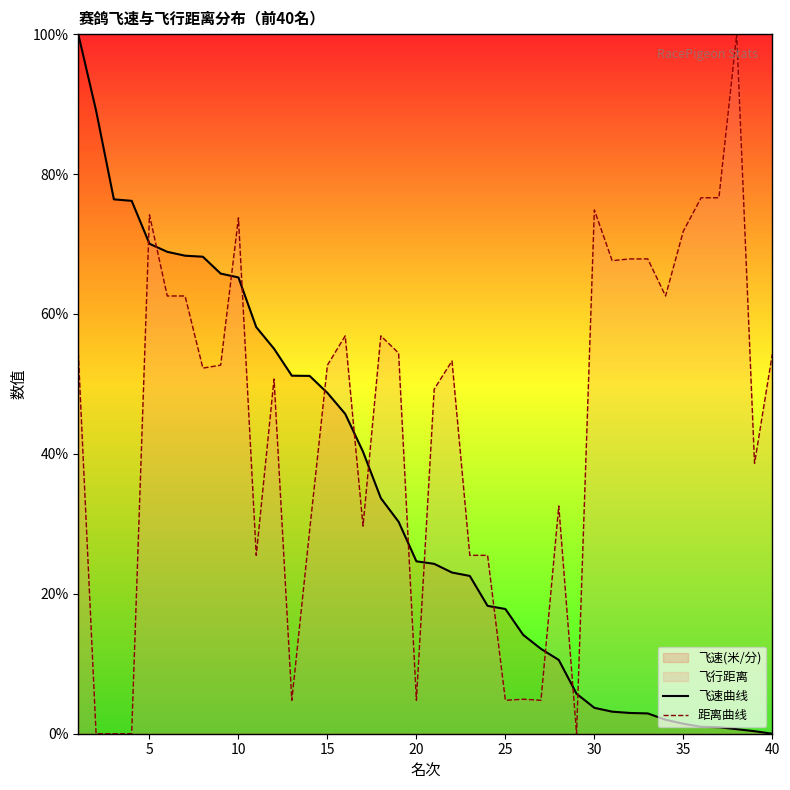

Reading right to left, what are all the values shown in this chart?

飞速曲线: 0.0	0.4	0.6	0.9	1.0	1.4	2.0	2.9	3.0	3.2	3.7	5.7	10.5	12.1	14.1	17.8	18.3	22.6	23.0	24.3	24.6	30.3	33.7	40.3	45.7	48.7	51.1	51.2	55.0	58.1	65.2	65.8	68.2	68.3	68.9	70.0	76.2	76.4	89.1	100.0
距离曲线: 54.3	38.6	100.0	76.6	76.6	71.8	62.6	67.9	67.9	67.6	74.9	0.0	32.6	4.8	4.9	4.8	25.5	25.5	53.3	49.3	4.8	54.4	56.9	29.7	56.9	52.7	29.1	4.8	50.7	25.5	73.7	52.7	52.3	62.6	62.6	74.2	0.0	0.0	0.0	54.4